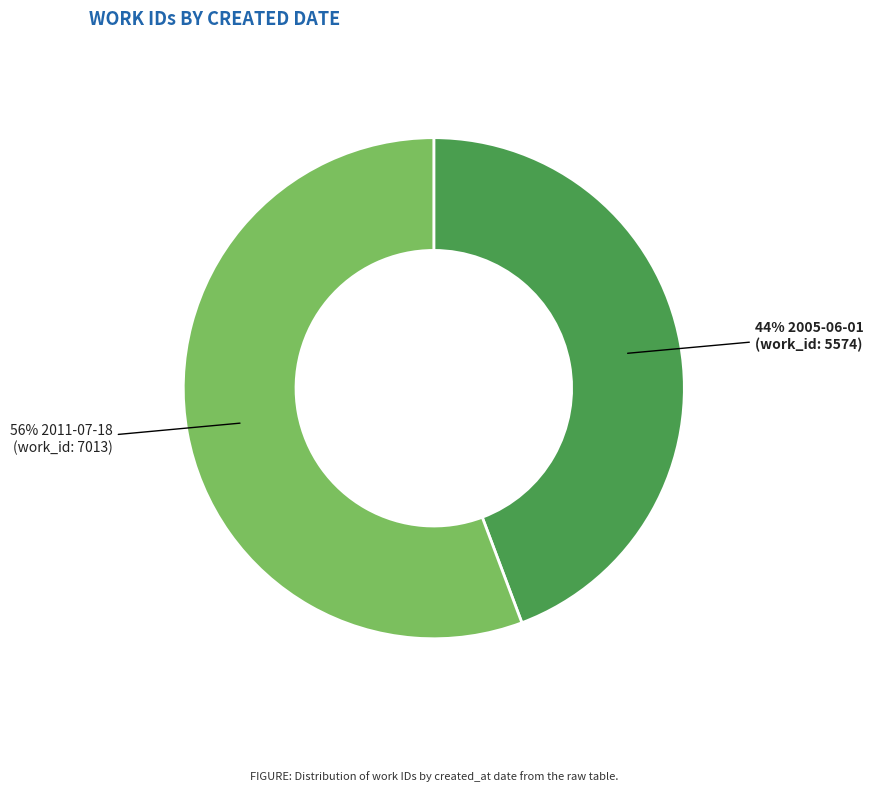

To the nearest percent, what is the average slice percentage?

50%